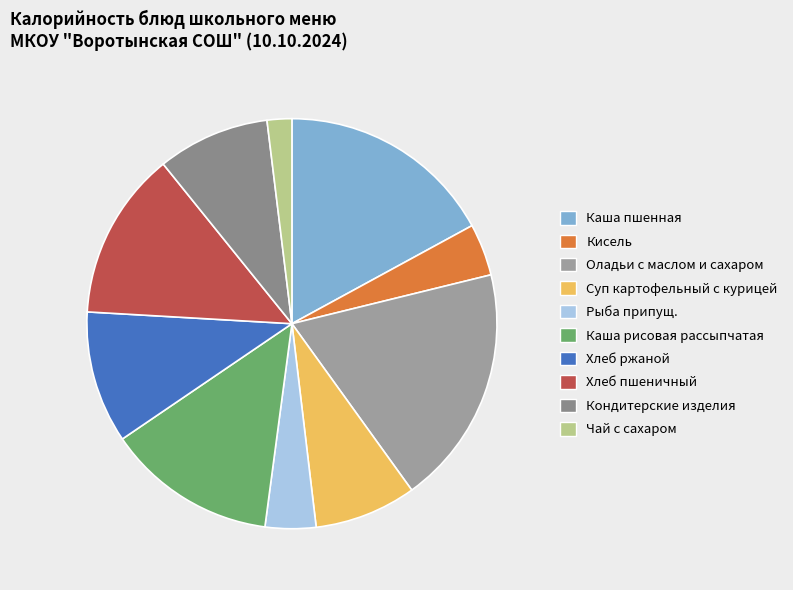

What is the change in value from Суп картофельный с курицей to Рыба припущ.?

-75